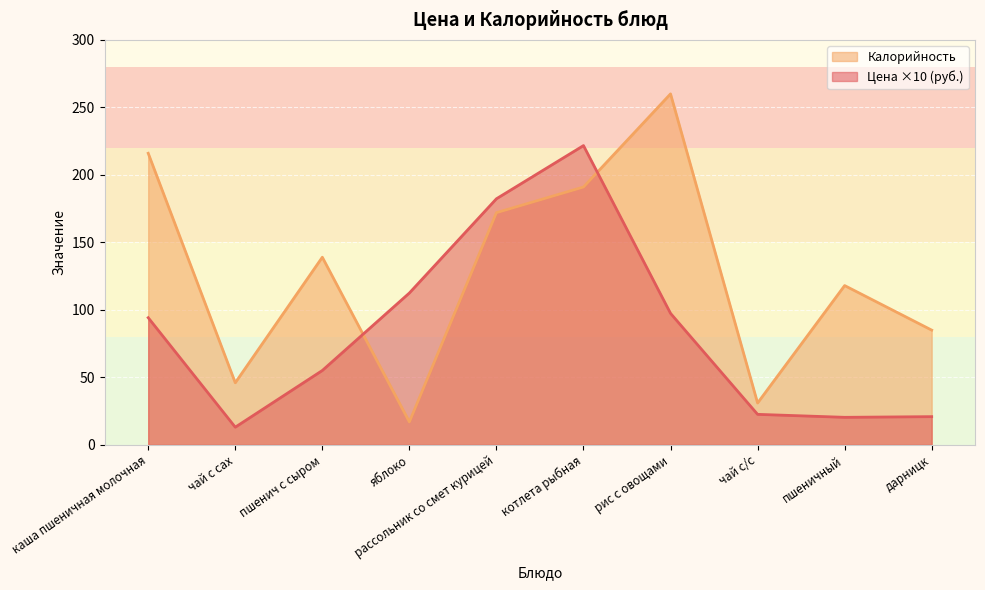

What is the smallest value displayed?

13.1